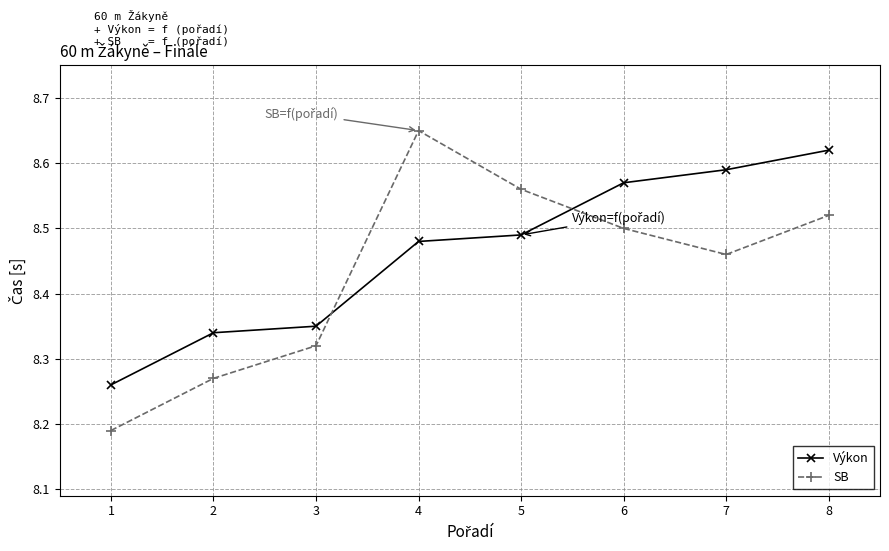

Where is SB nearest to the value 8?

1